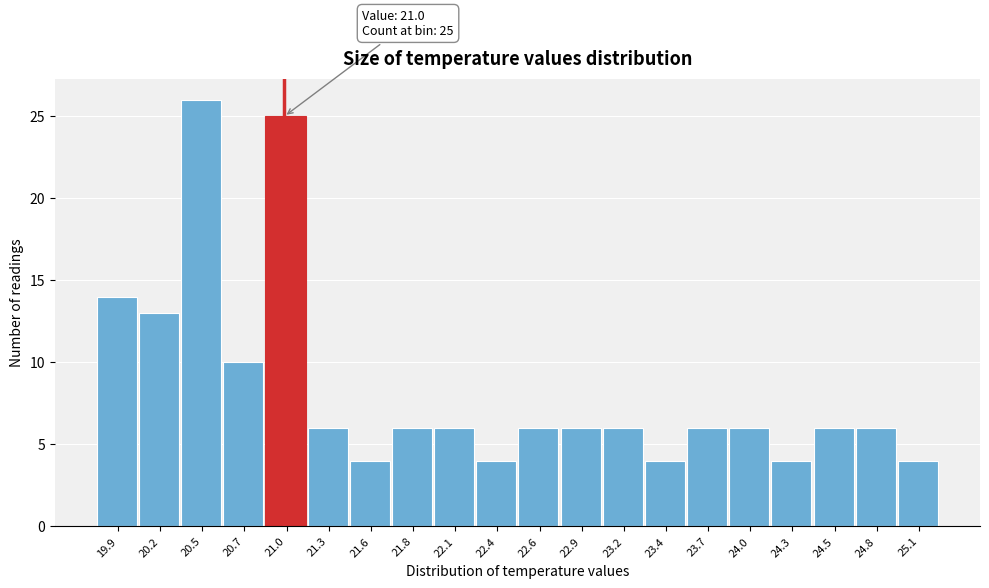

Which range on the x-axis has the tallest bar?

20.34 to 20.61